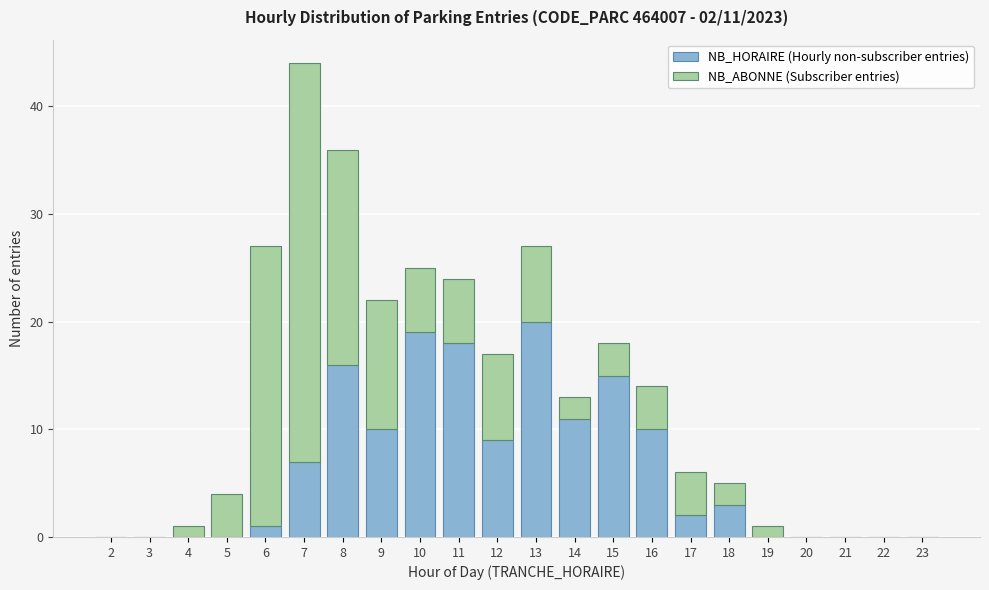

The value of NB_HORAIRE (Hourly non-subscriber entries) at 20 is 12. True or false?

False